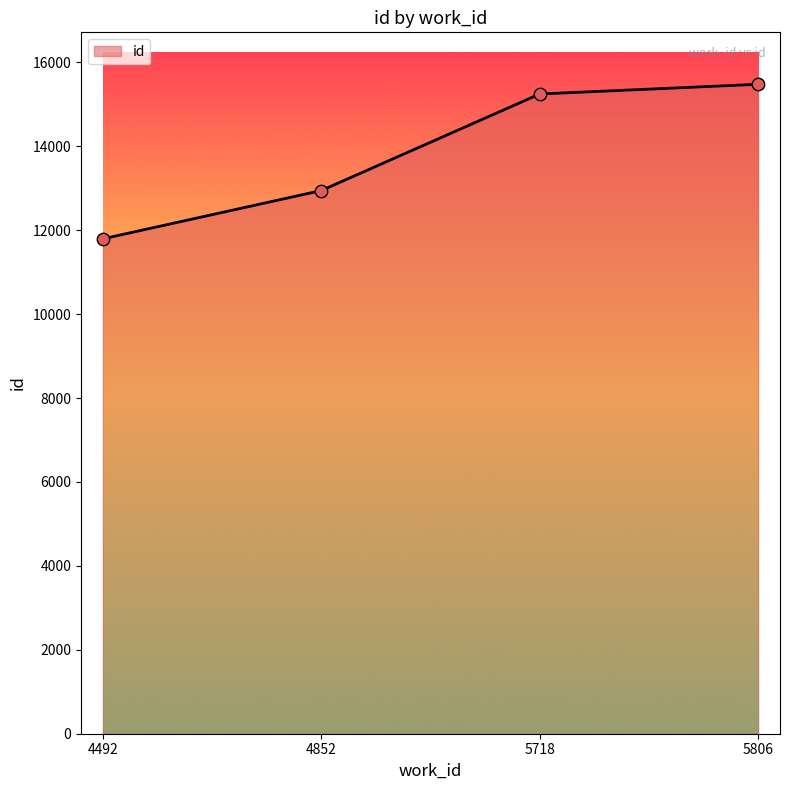

Which has a higher value, 5718 or 4852?

5718